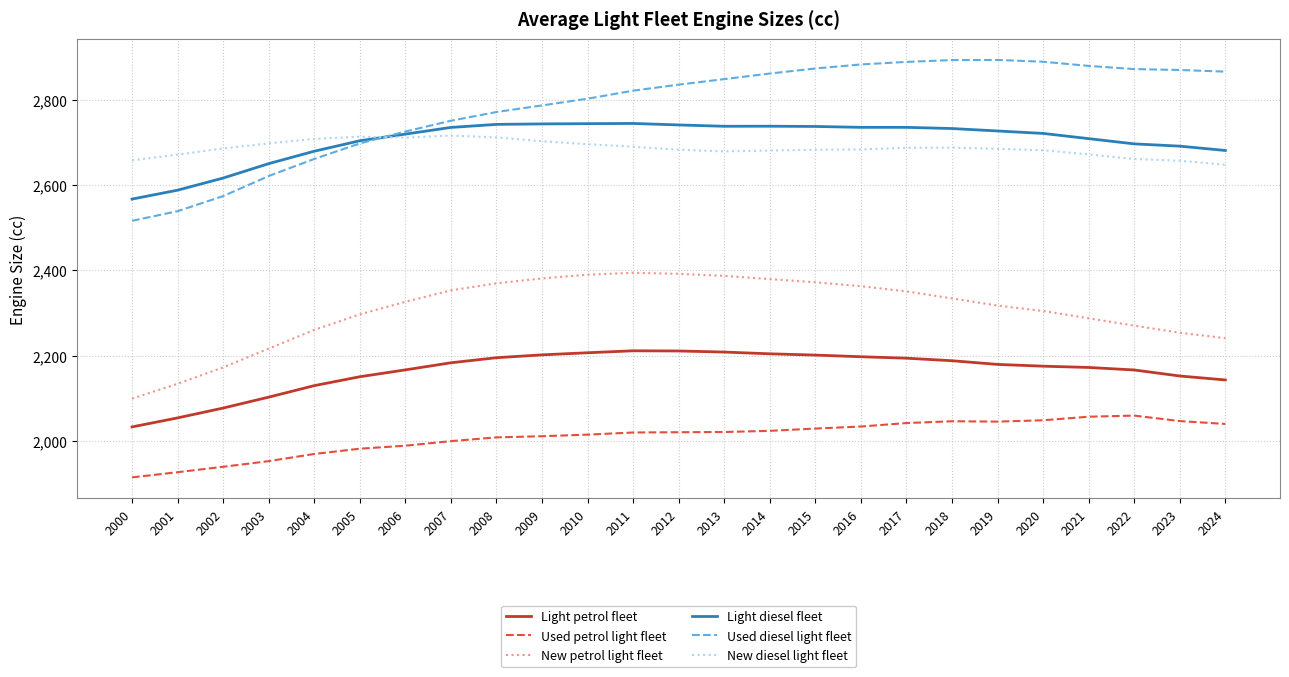

Which series has the largest total across all categories?

Used diesel light fleet